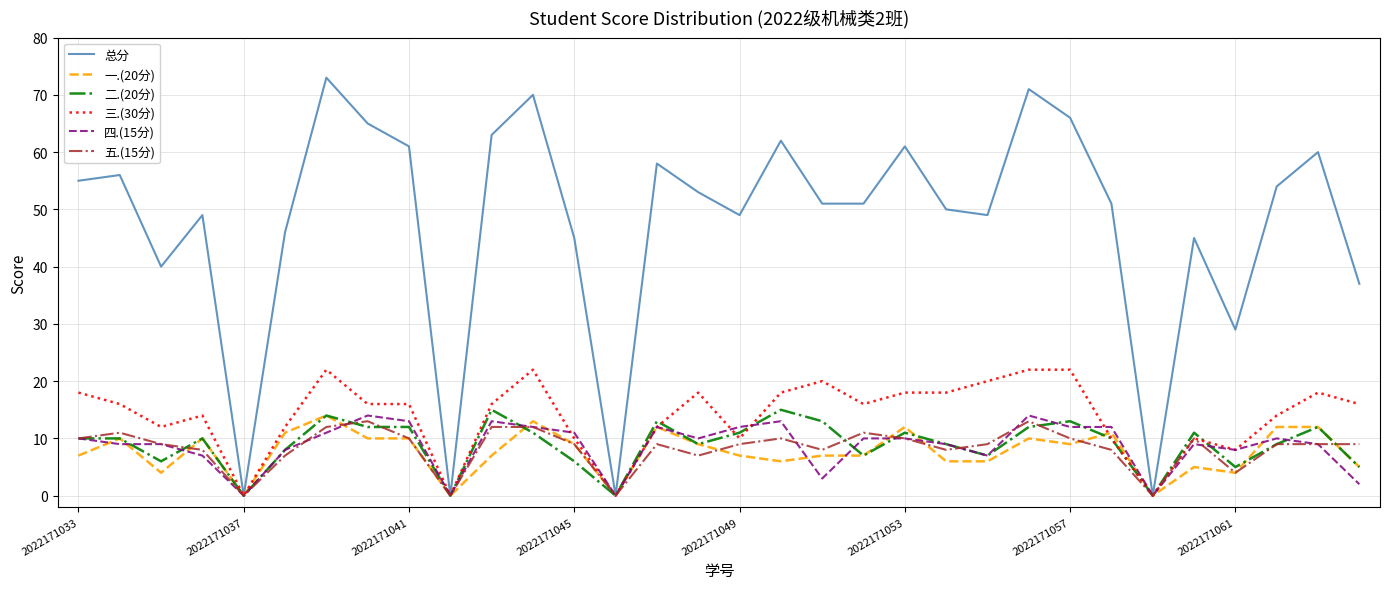

Which series has the widest spread of values?

总分